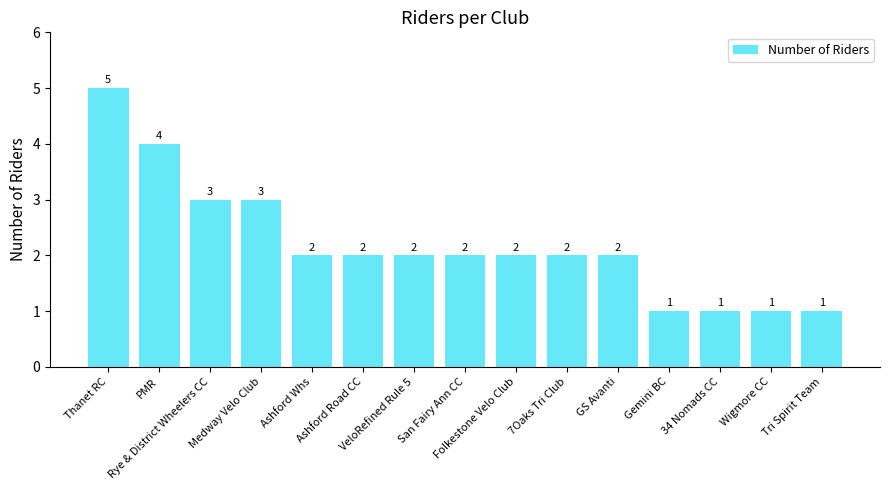

What is the sum of the values at Thanet RC and Wigmore CC?

6